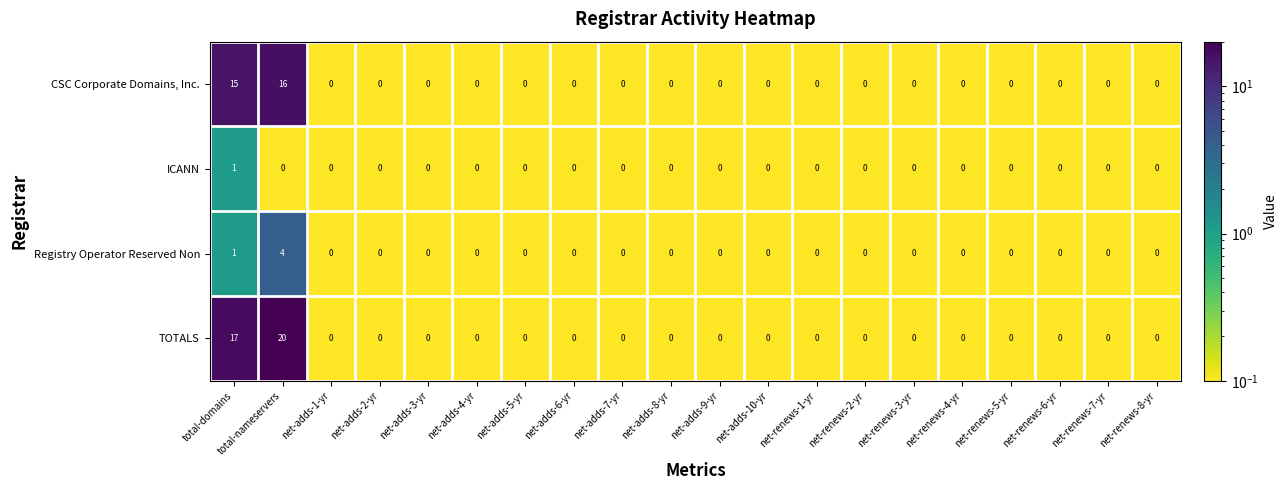

What is the difference between the TOTALS values at net-adds-7-yr and total-nameservers?

20